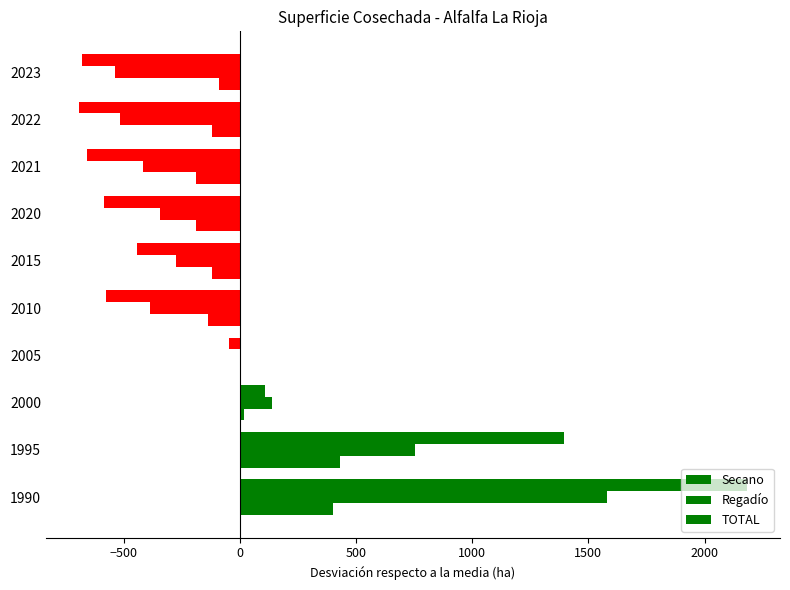

How many distinct data groups are displayed?

3